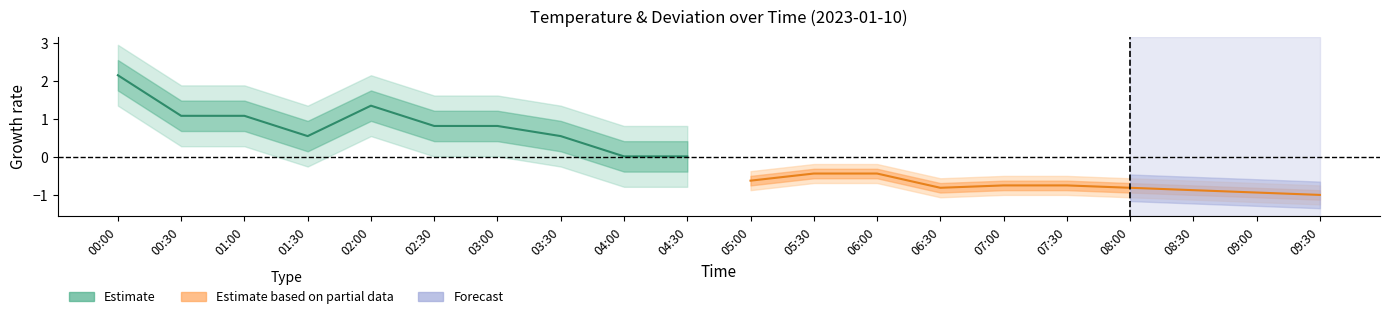

True or false: Estimate has more than 1 points higher than both neighbors.

False